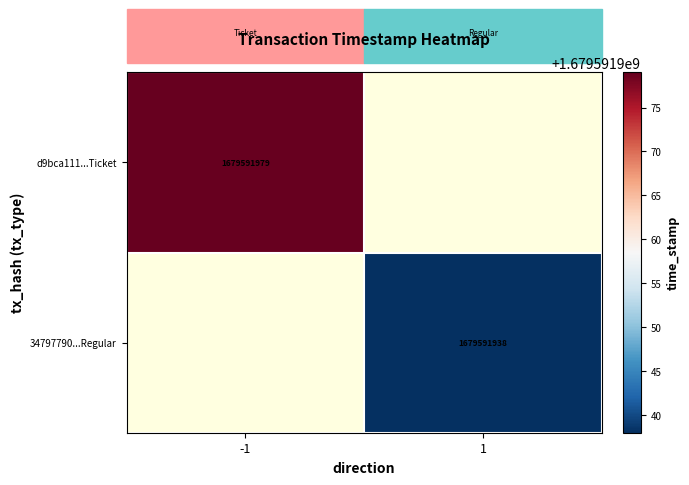

Between -1 and 1, which is larger?

-1